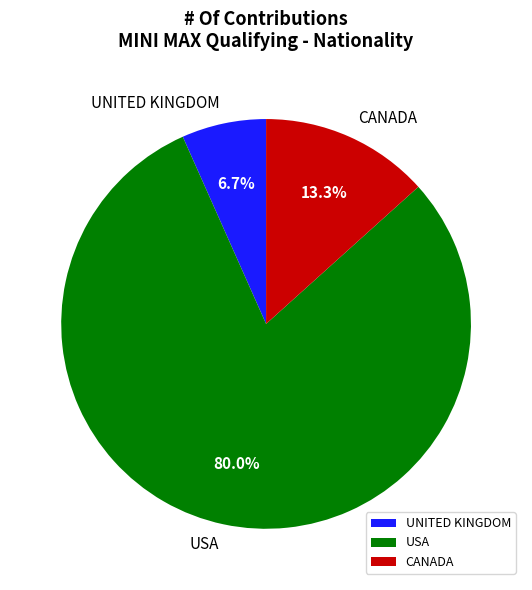

Rank the categories by value from highest to lowest.

USA, CANADA, UNITED KINGDOM